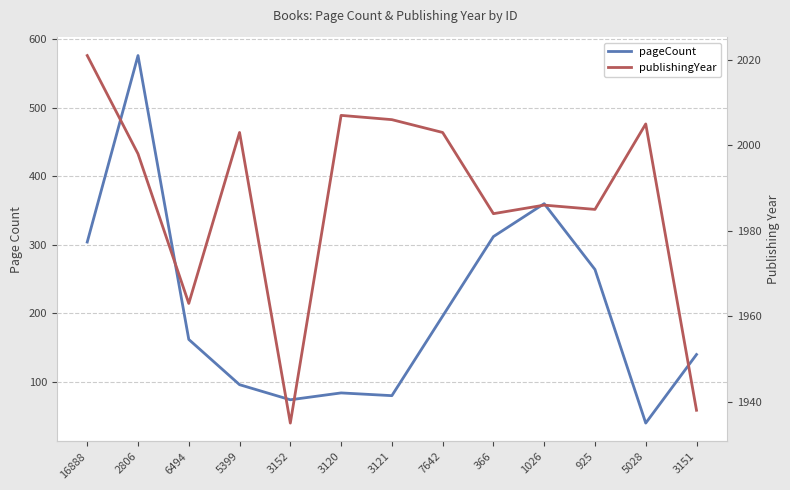

The pageCount series shows 360 at 1026. True or false?

True